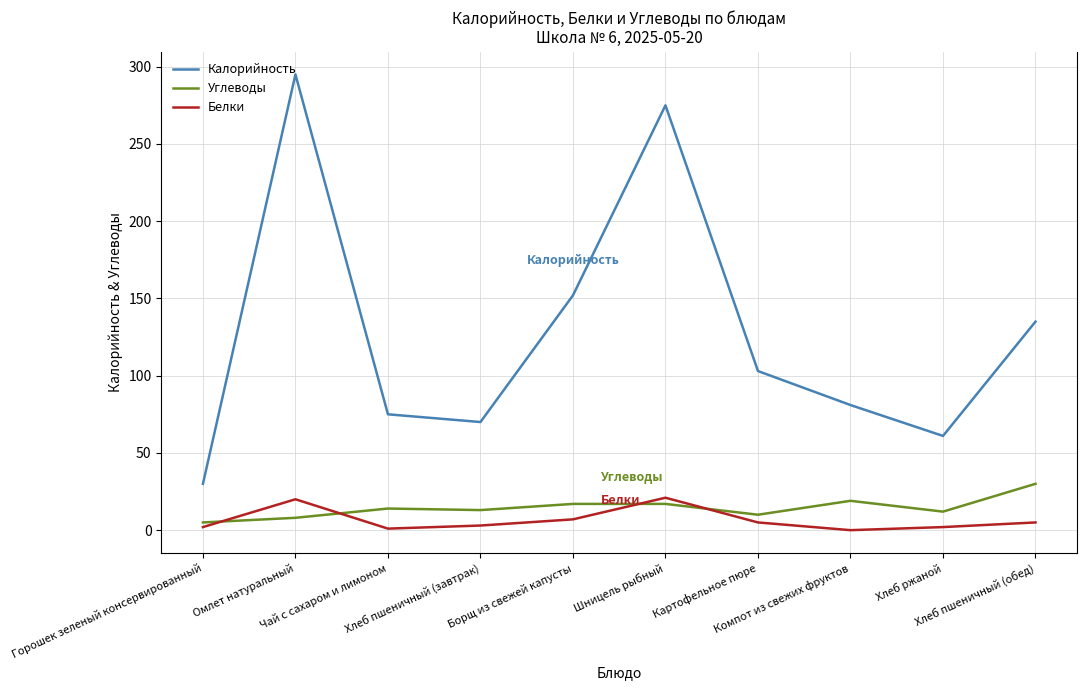

Is the value of Белки at Омлет натуральный greater than the value of Калорийность at Хлеб ржаной?

No